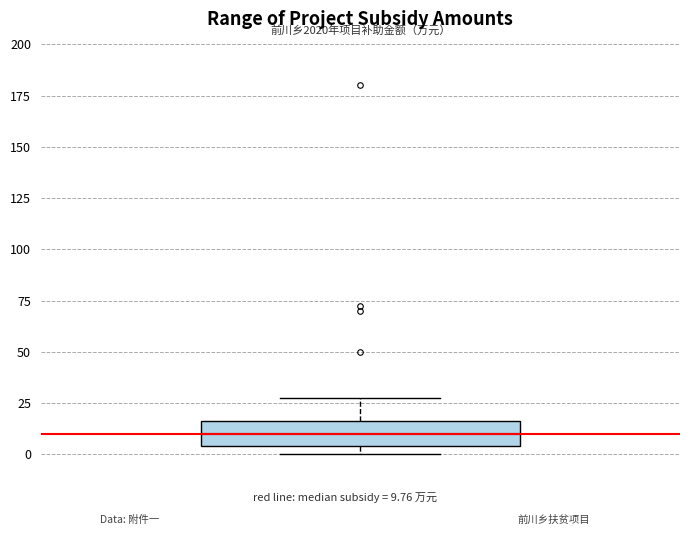

Where does the upper whisker of the box end on the y-axis? The values are not printed on the chart, so give them approximately, as read against the axis.

25